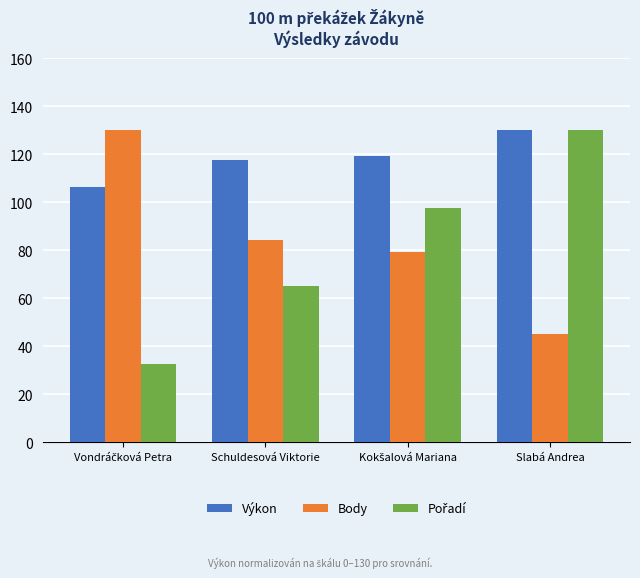

What is the maximum value for Body?

130.0